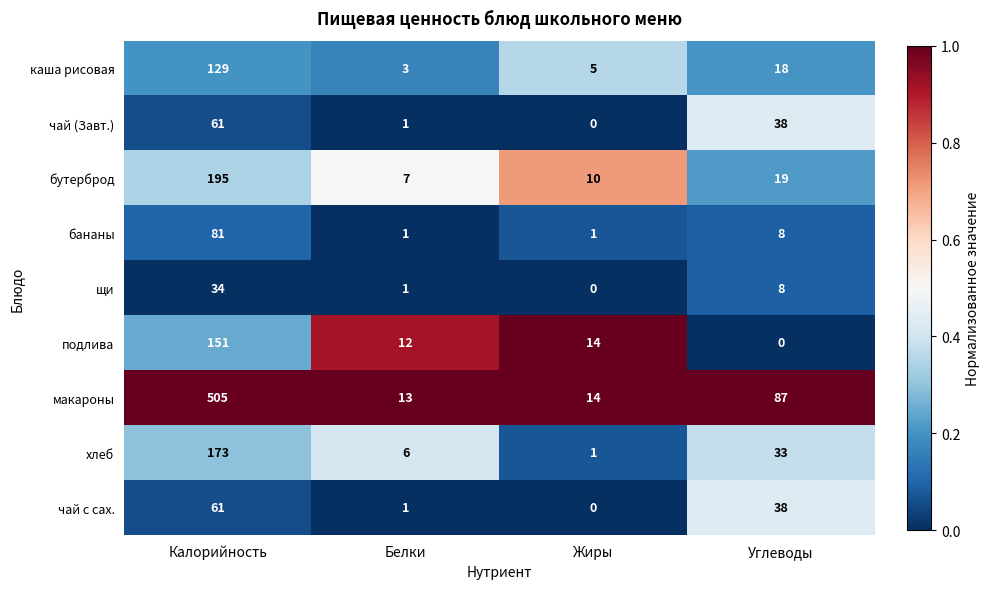

Count the number of data series in this chart.

9